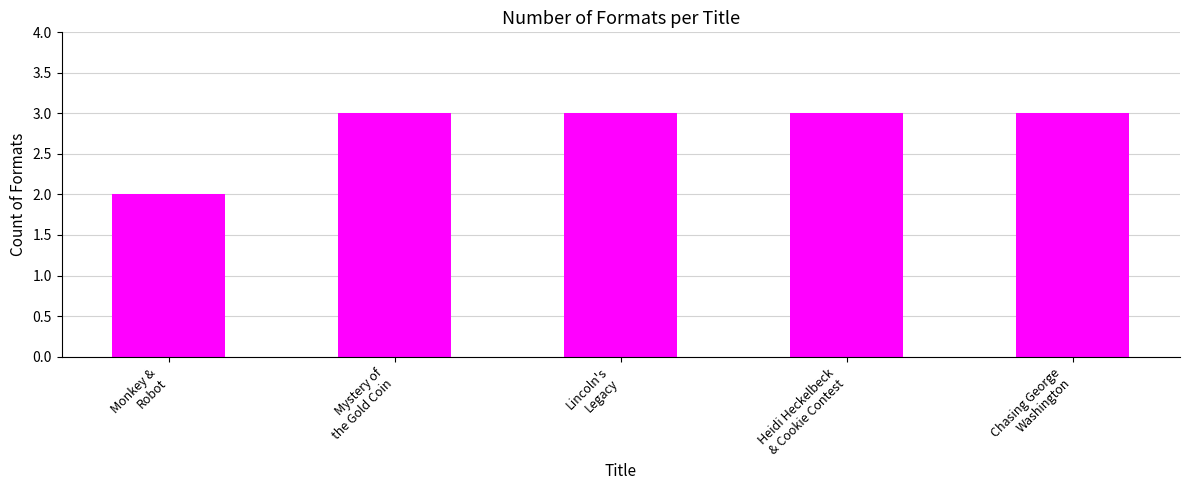

What is the change in value from Monkey &
Robot to Lincoln's
Legacy?

+1